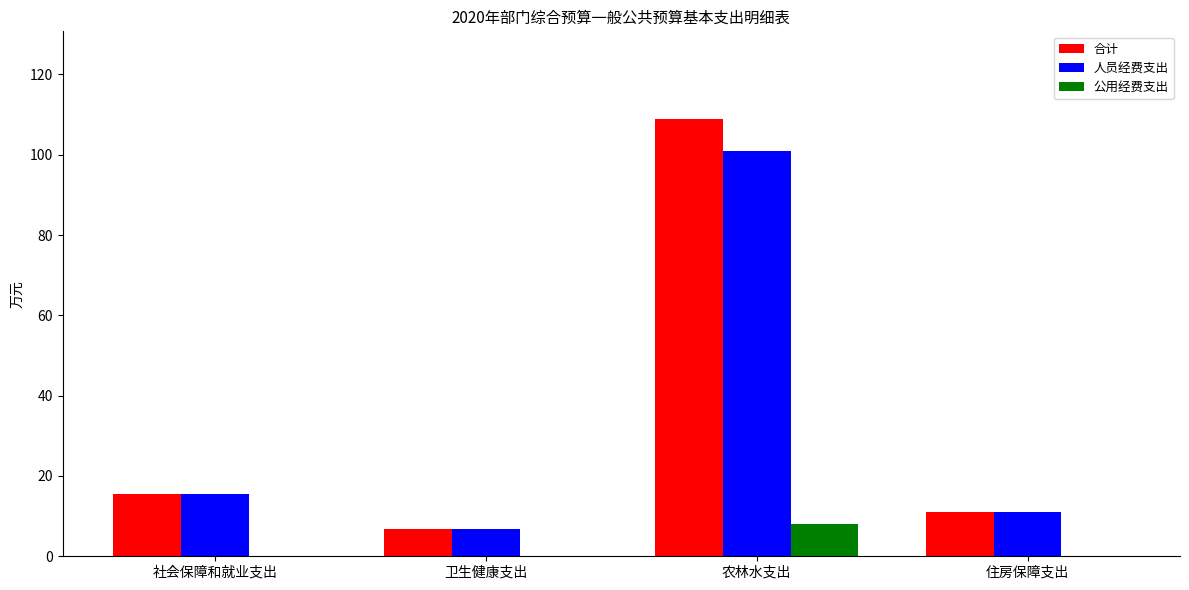

What is the spread (max minus min) of values at 社会保障和就业支出?

15.6